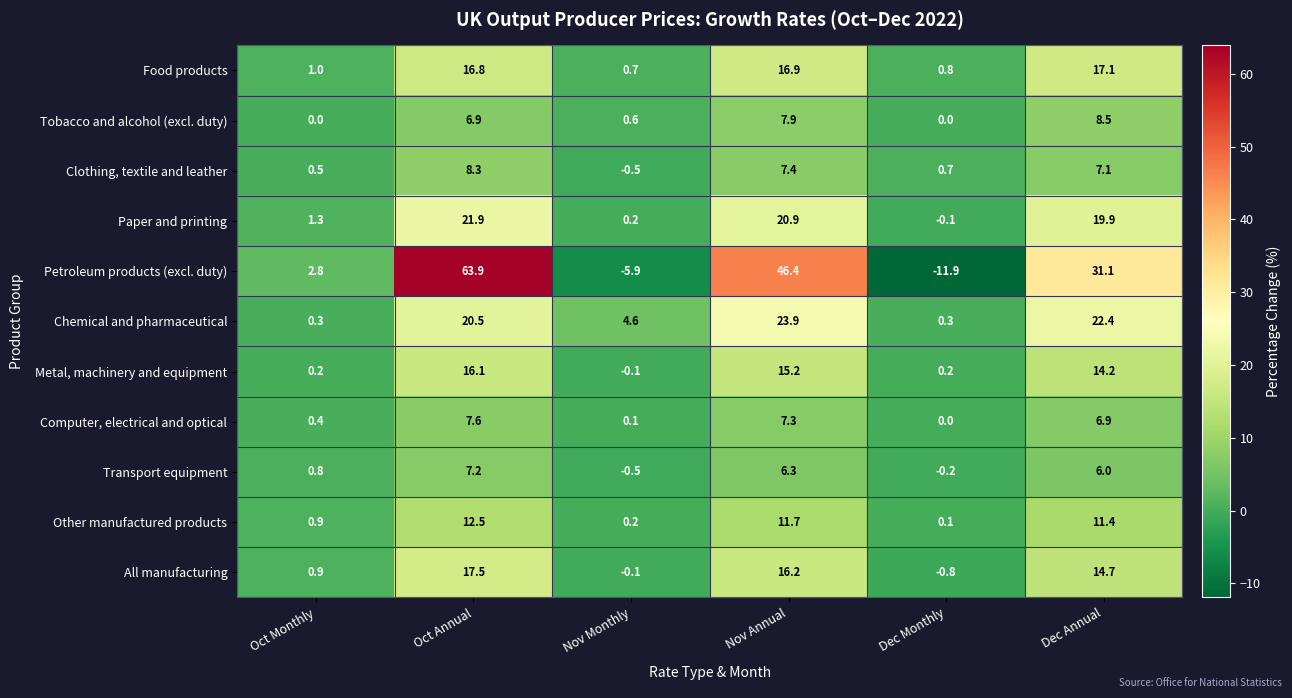

Which category has the highest value in the Petroleum products (excl. duty) series?

Oct Annual